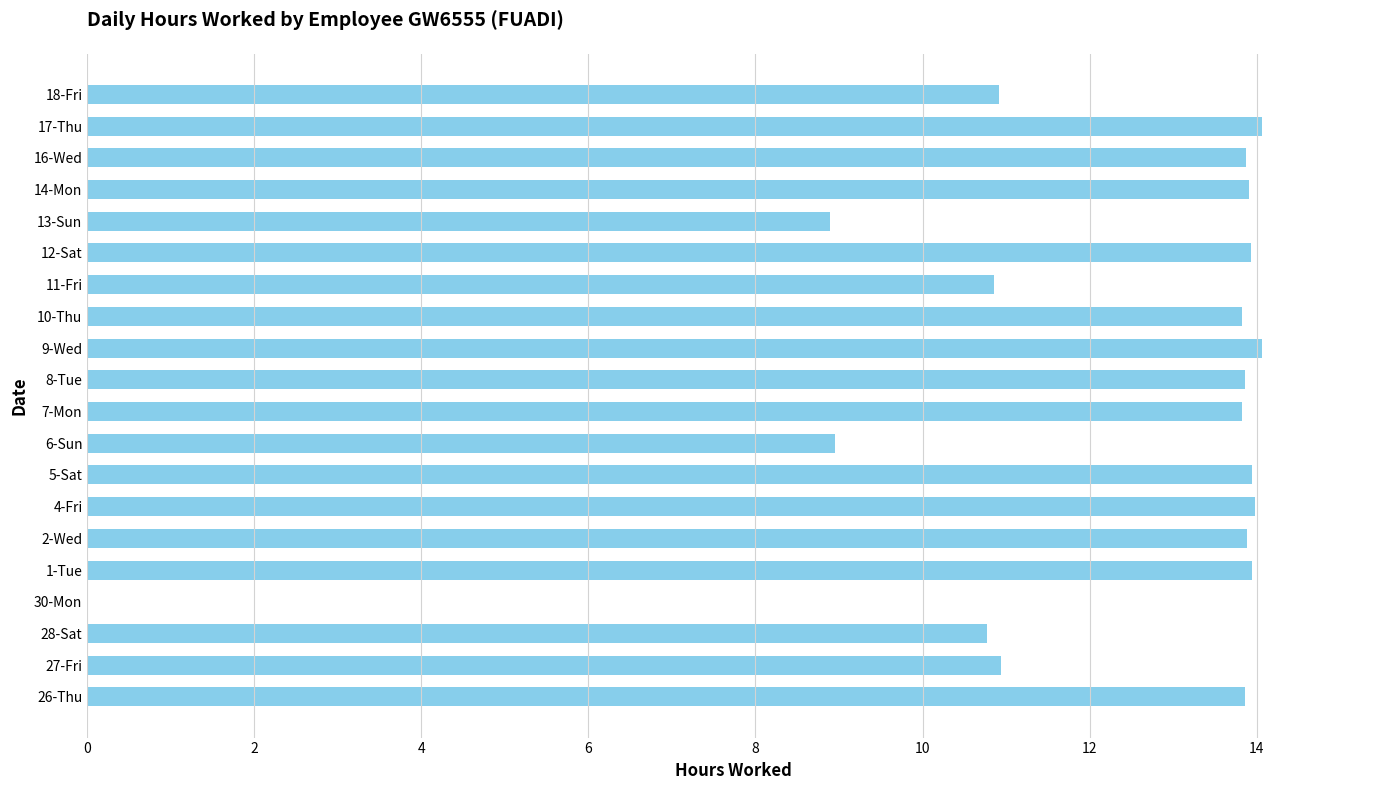

The chart shows a value of 8.8 at 10-Thu. True or false?

False